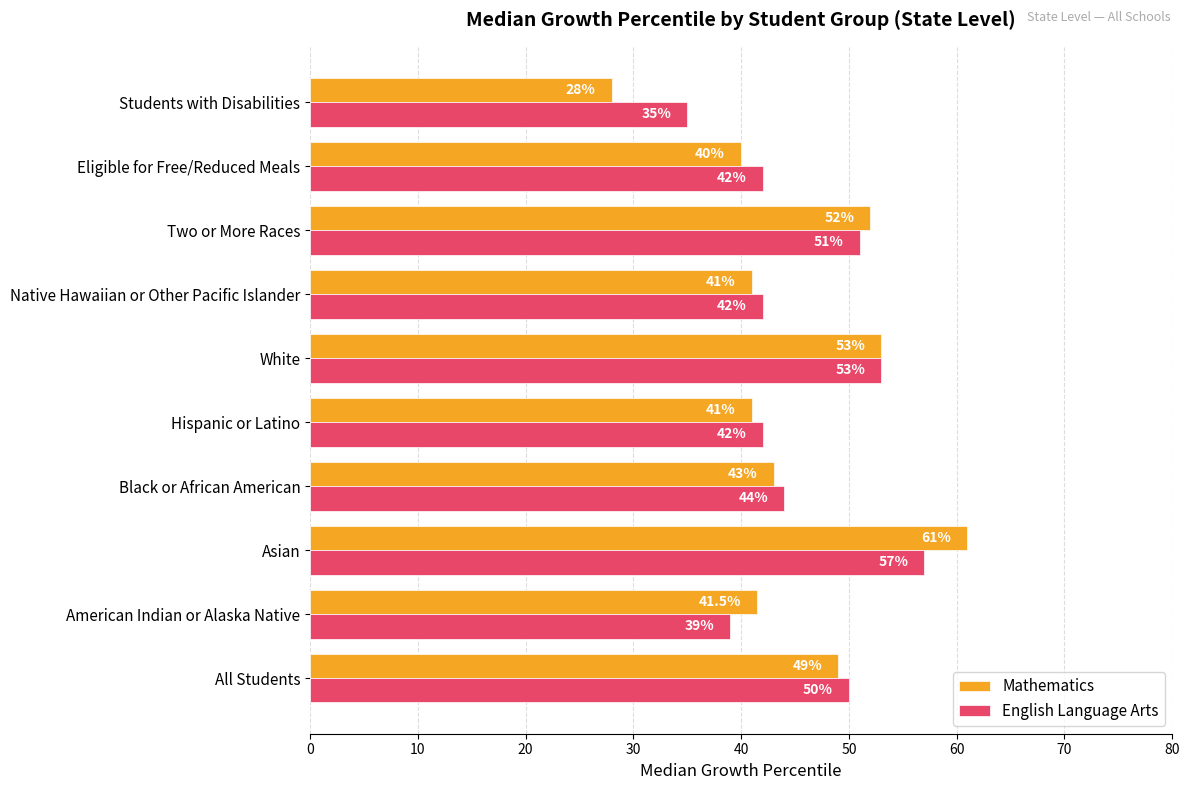

What value does the English Language Arts series have at Two or More Races?

51.0